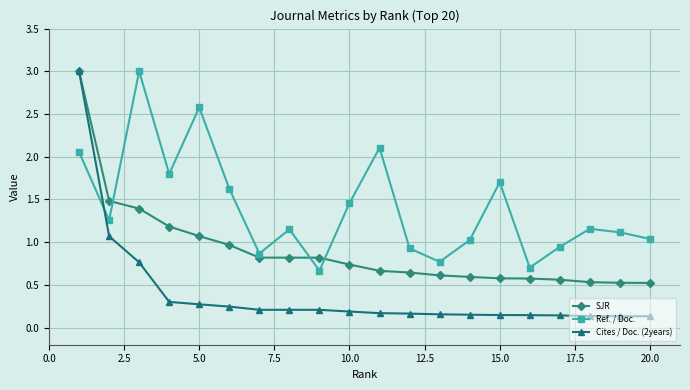

How many lines are shown in the chart?

3